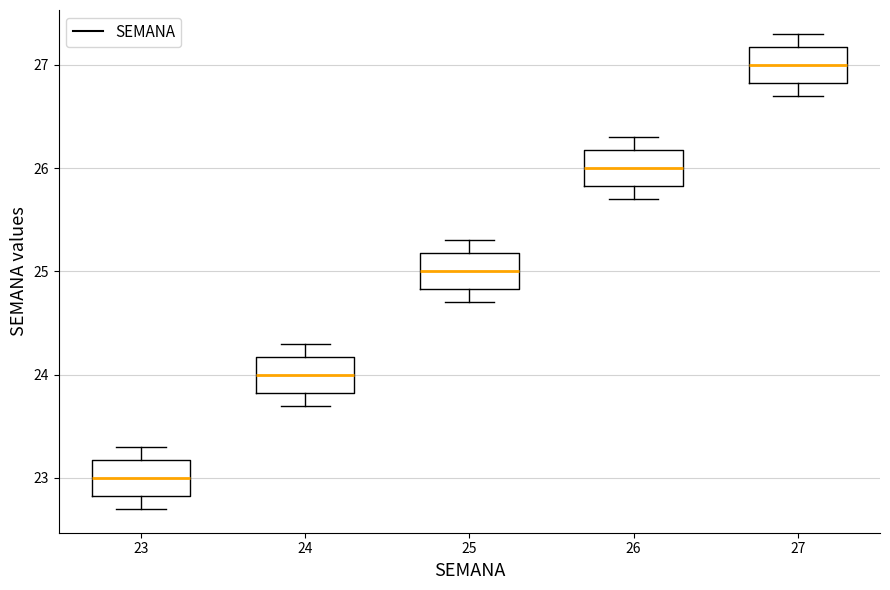

Reading left to right, transcribe this box plot: for each box, give where its median line is, the range the box spans, and where its two whiskers end, as read against the y-axis. The values are not printed on the chart, so give them approximately, as read against the axis.

23: median 23.0, box 22.8 to 23.2, whiskers 22.7 to 23.3
24: median 24.0, box 23.8 to 24.2, whiskers 23.7 to 24.3
25: median 25.0, box 24.8 to 25.2, whiskers 24.7 to 25.3
26: median 26.0, box 25.8 to 26.2, whiskers 25.7 to 26.3
27: median 27.0, box 26.8 to 27.2, whiskers 26.7 to 27.3